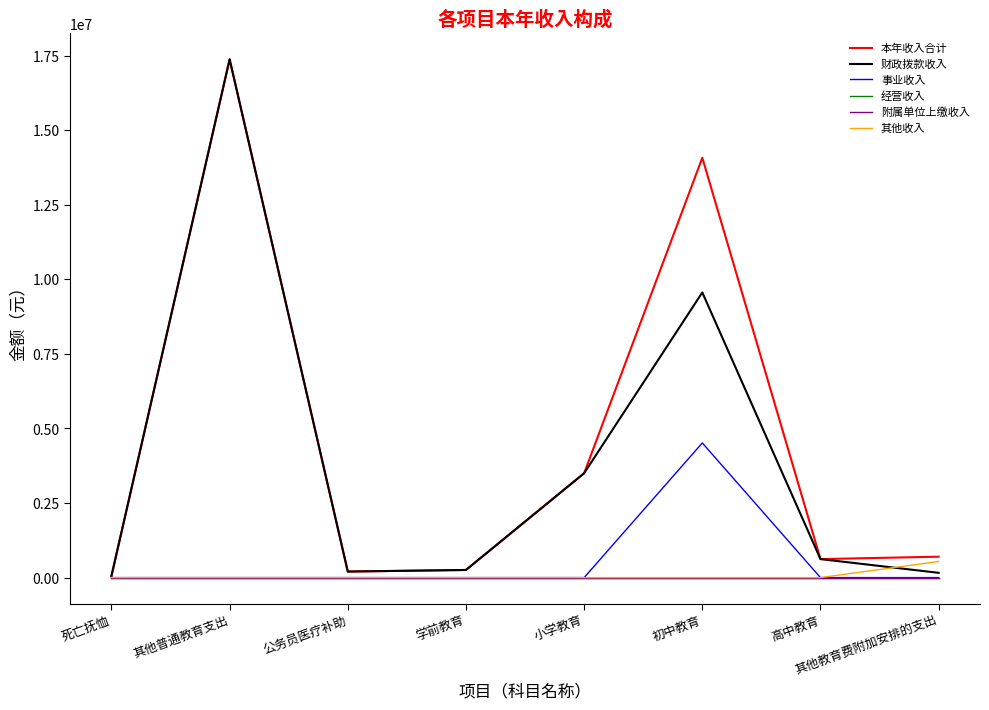

Does the chart have visible grid lines?

No